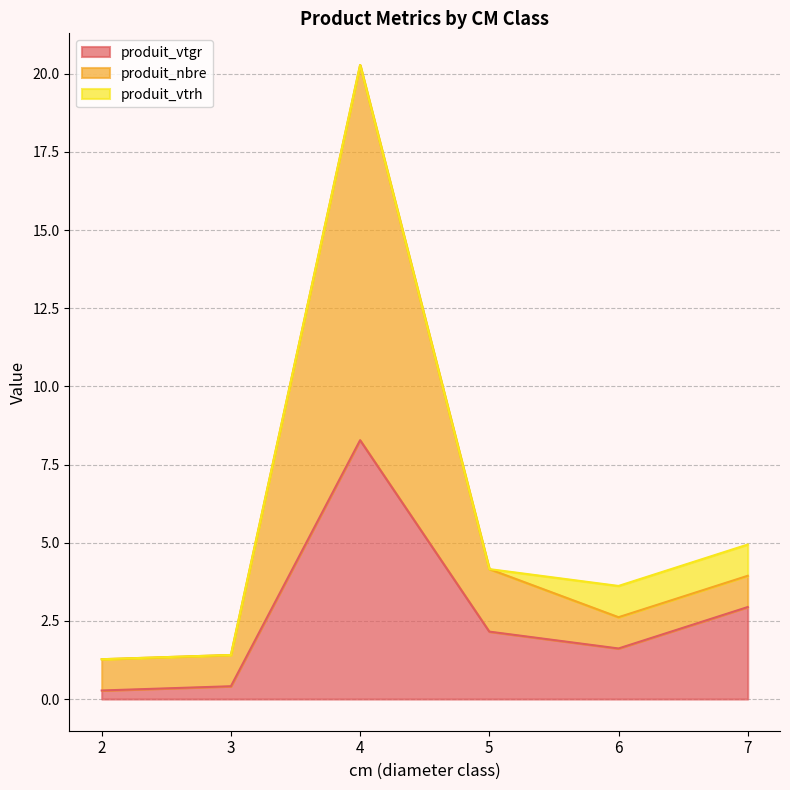

List the labels in order of produit_nbre value, smallest first.

2, 3, 6, 7, 5, 4